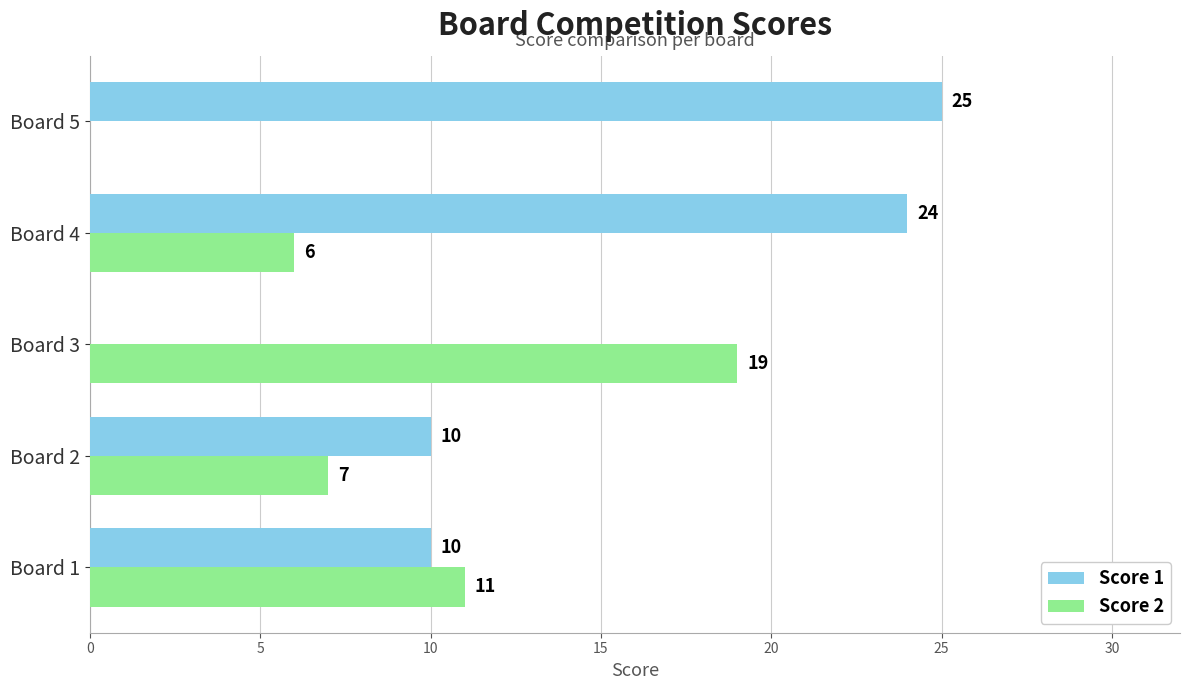

True or false: Score 2 has a value of 19 at Board 3.

True